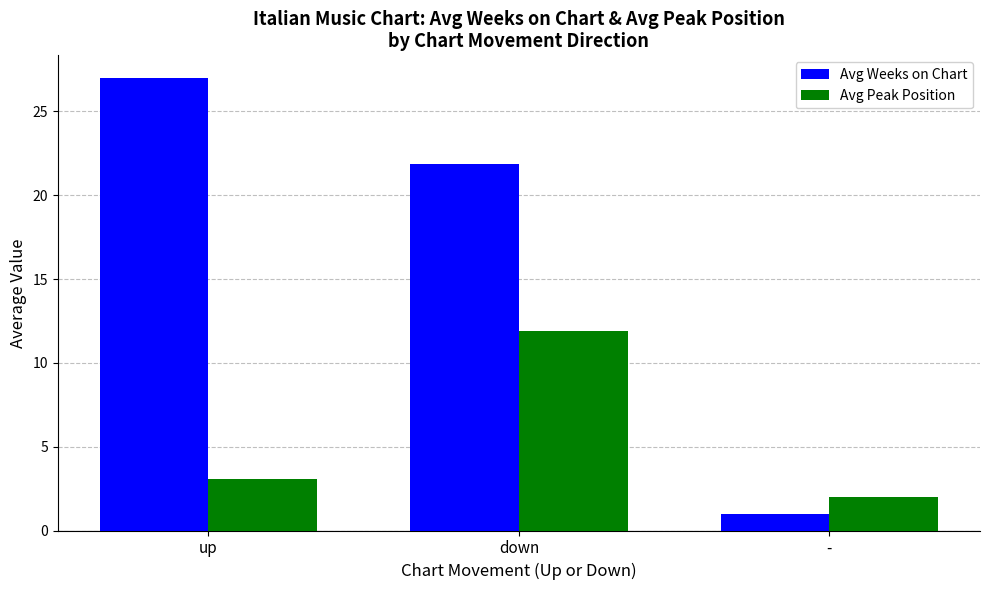

True or false: Avg Peak Position has a value of 2.0 at -.

True